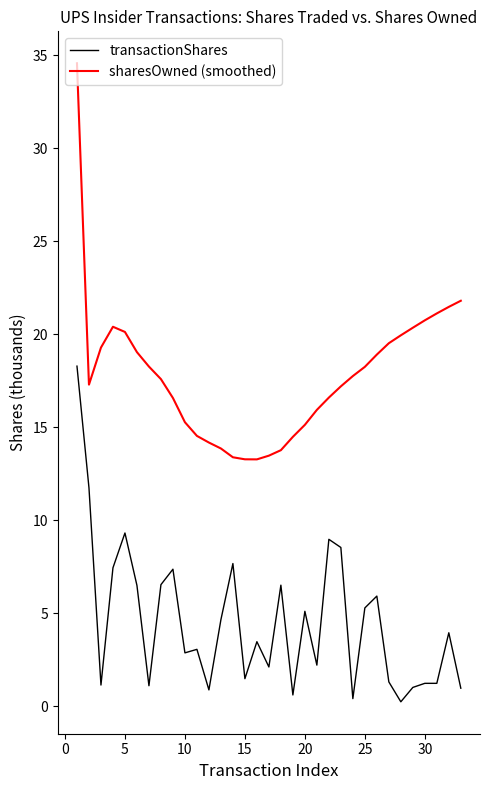

Which series has the largest total across all categories?

sharesOwned (smoothed)